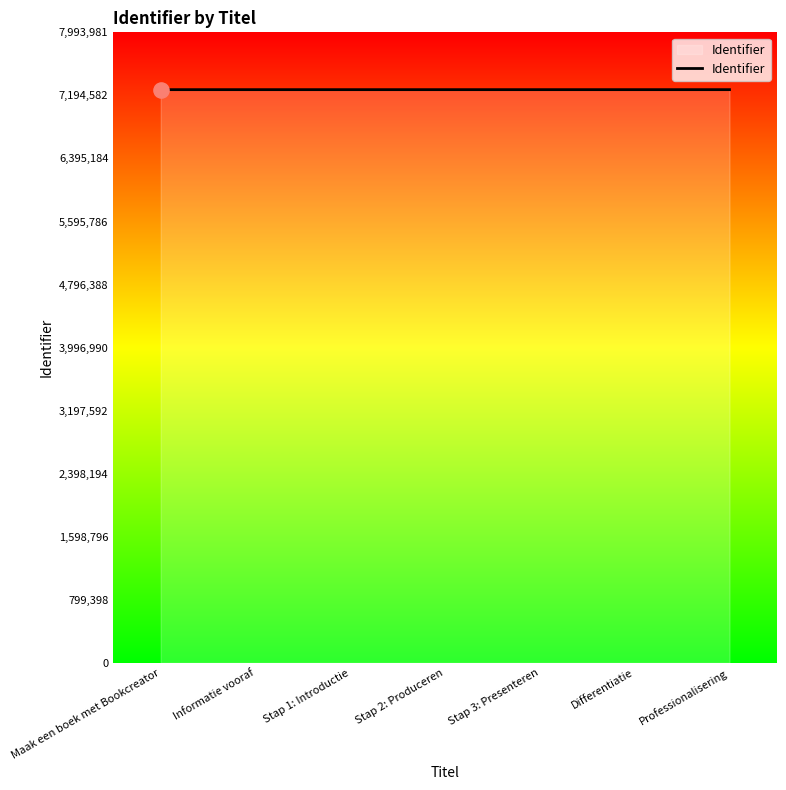

What is the sum of all values?

50870717